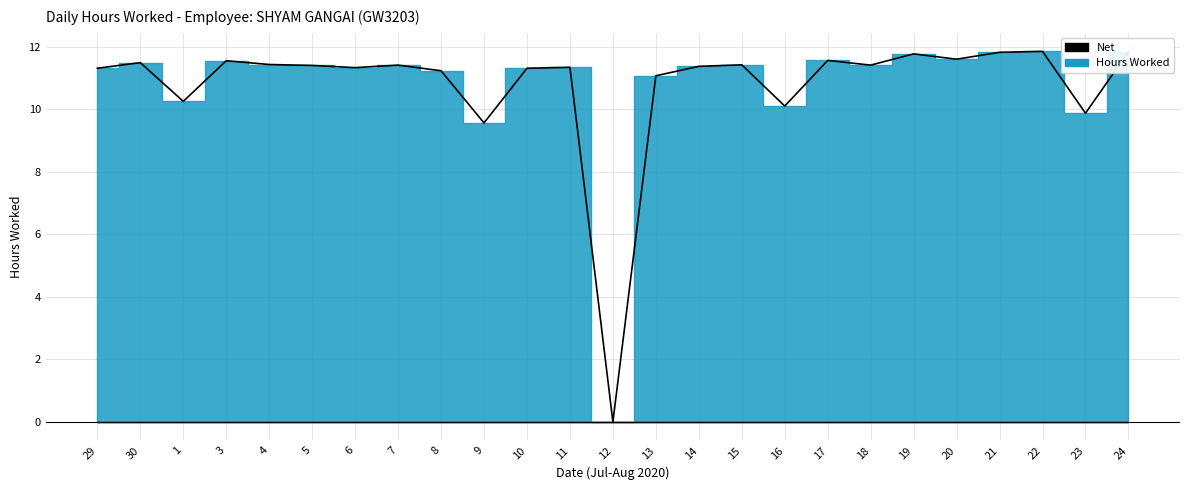

How many points are higher than both their immediate neighbors (excluding endpoints)?

8